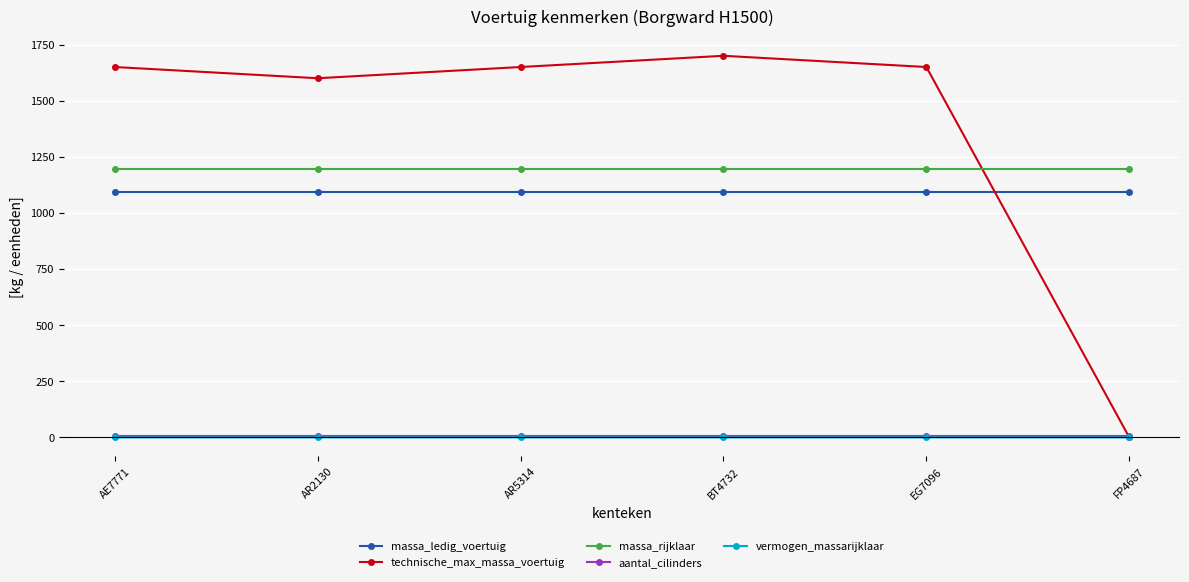

What is the label of the 3rd point from the right?

BT4732